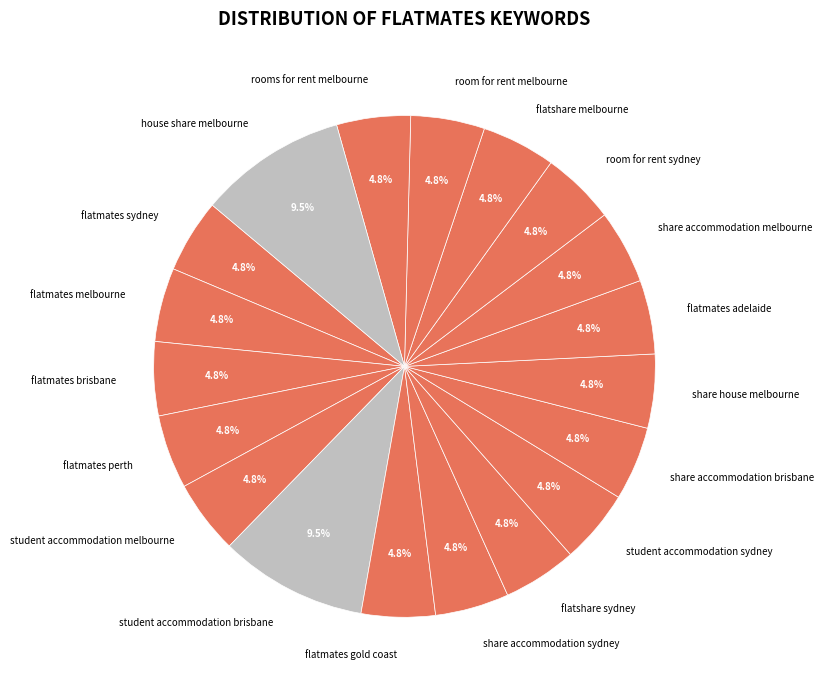

Does room for rent melbourne represent more than half of the total?

No